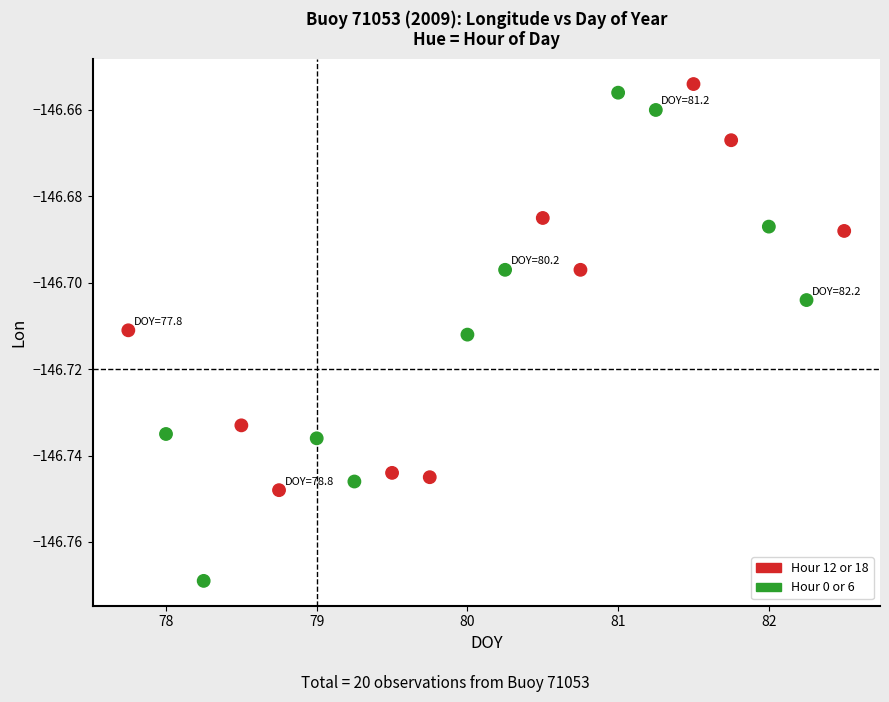

Count the number of points in this scatter plot.

20